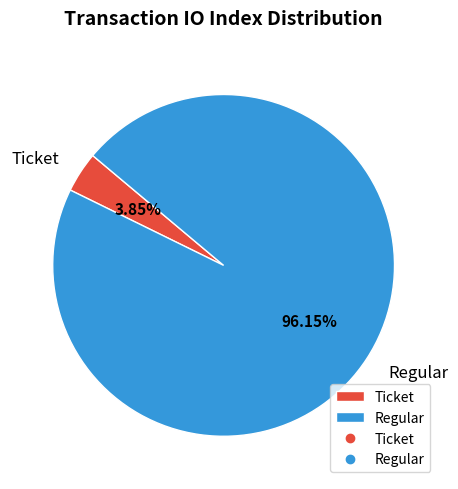

Which slice represents more than half of the pie?

Regular